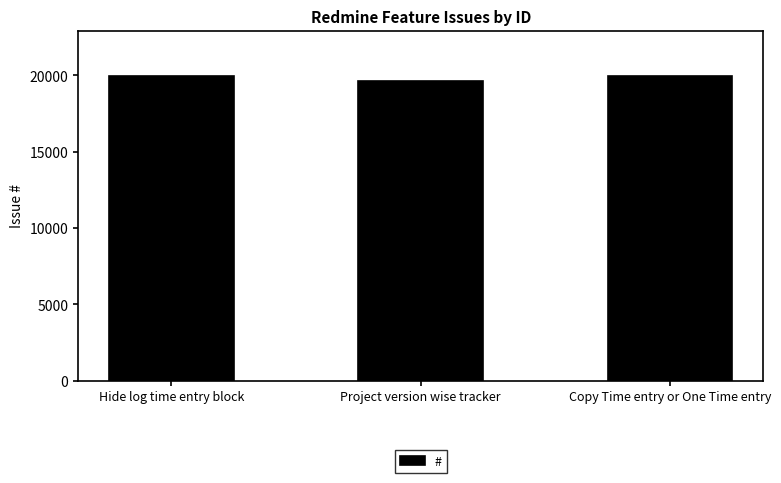

What is the average value?

19837